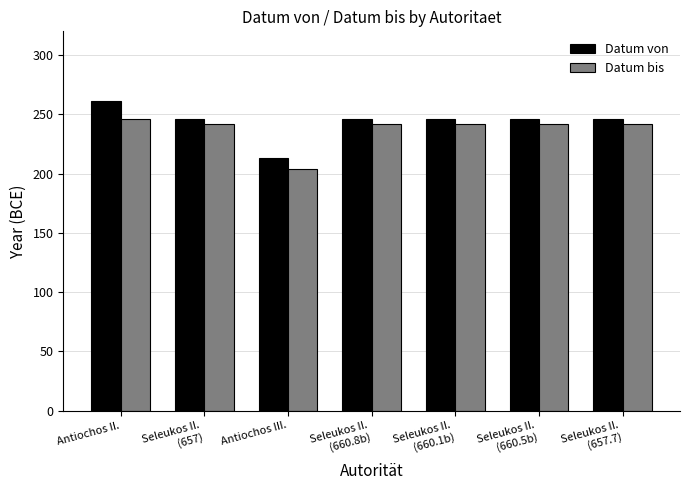

What is the minimum value for Datum von?

213